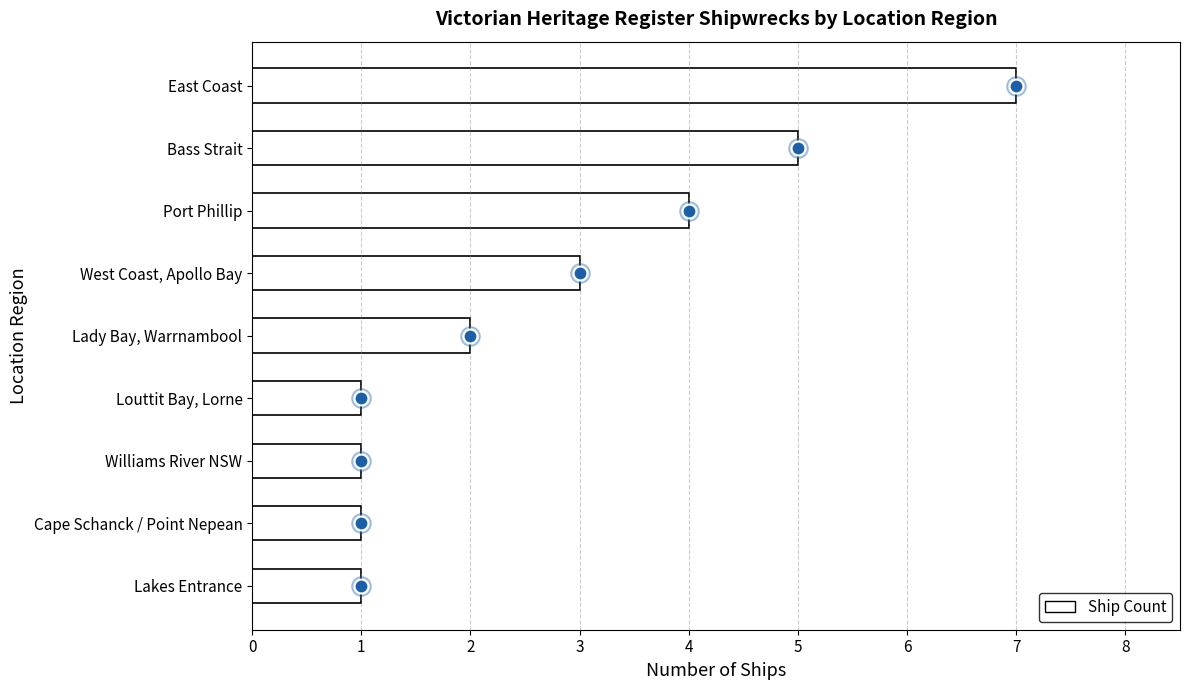

True or false: the data shows 10 at East Coast.

False